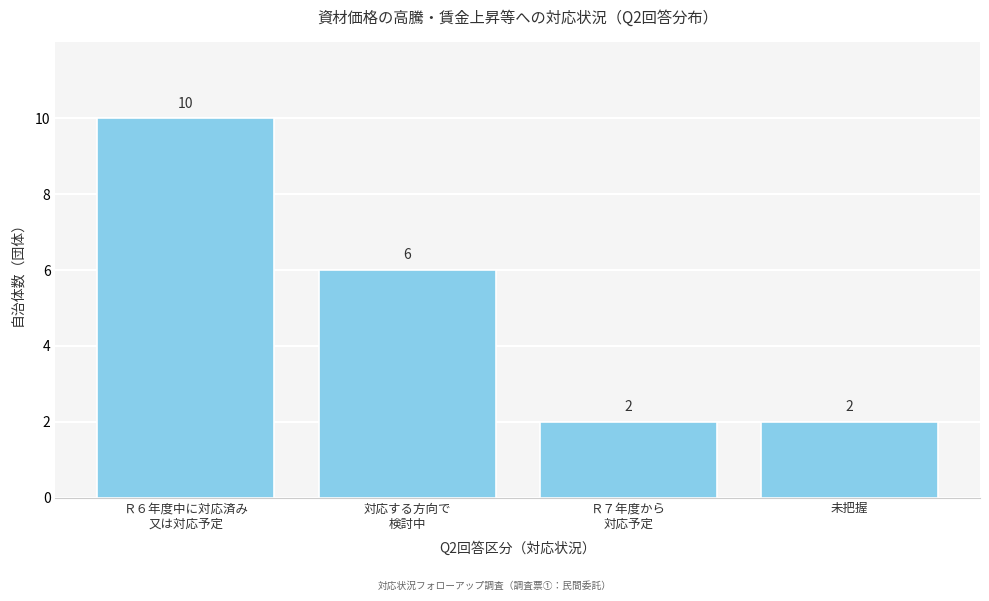

Reading left to right, what are all the values shown in this chart?

10	6	2	2